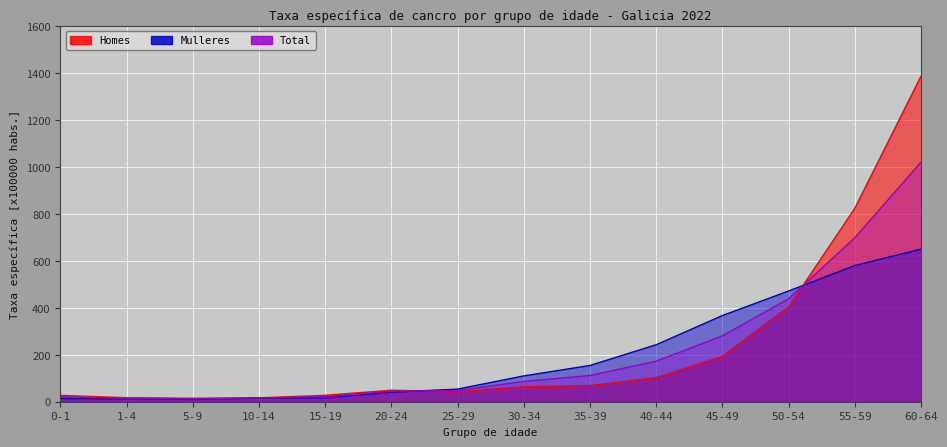

Between which two adjacent categories do Homes and Total first intersect?

20-24 and 25-29